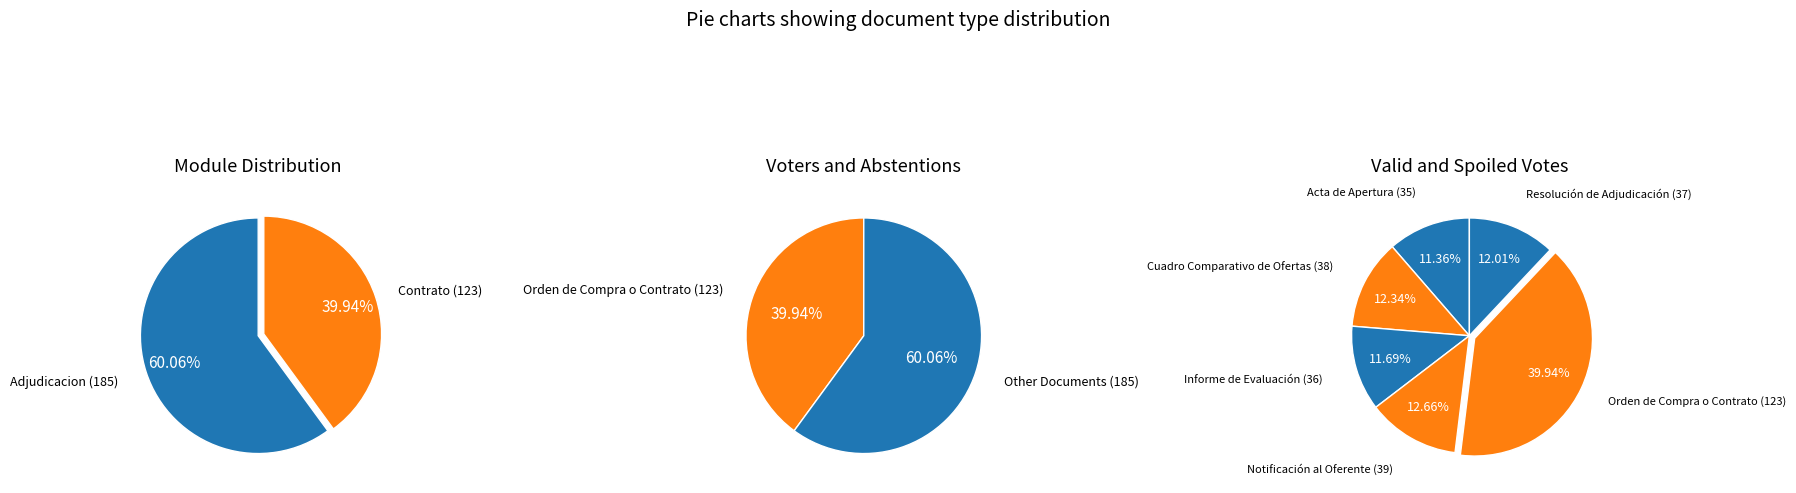

Is it true that Cuadro Comparativo de Ofertas is 4% of the pie?

False